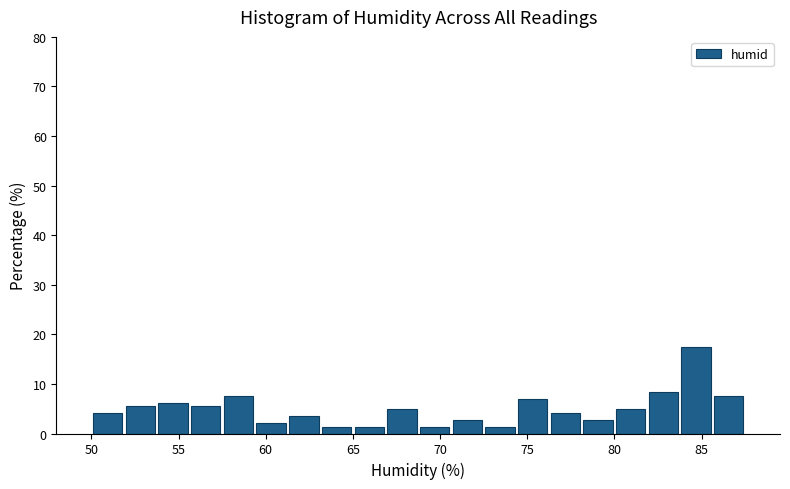

Read against the x-axis, roughly where is the centre of the tallest bar?

84.5